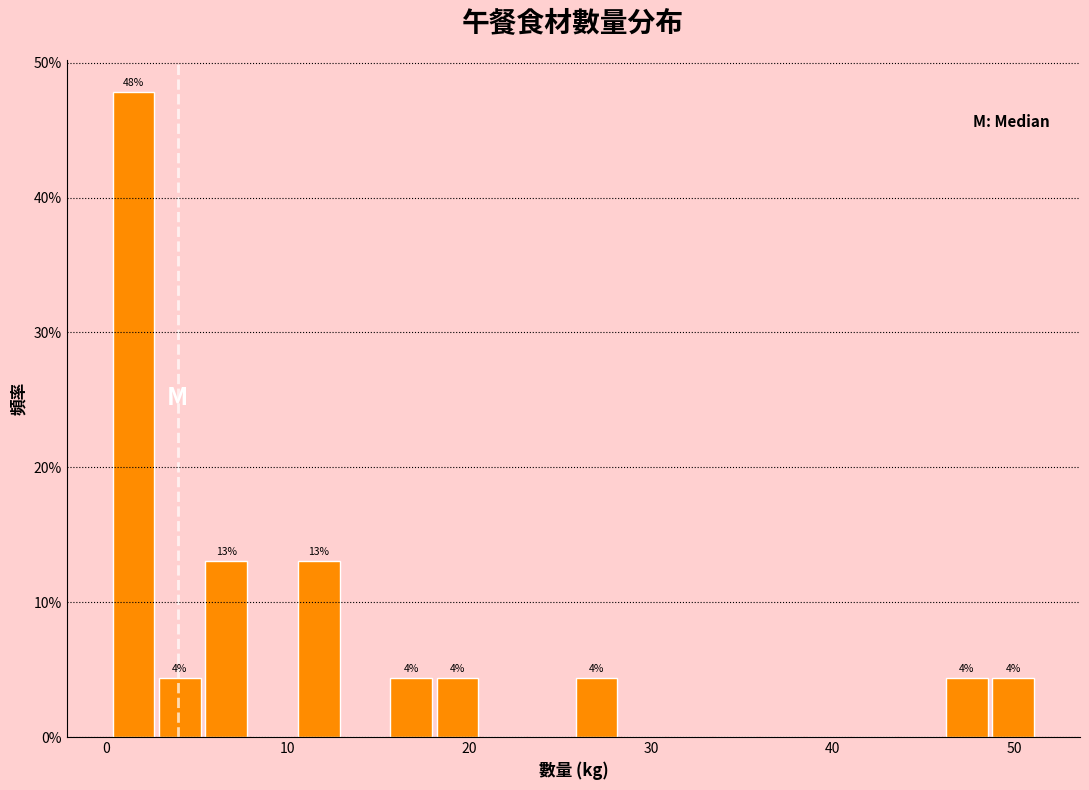

Around what value on the x-axis is the tallest bar? Give the approximate position of its centre, as read against the axis.

2